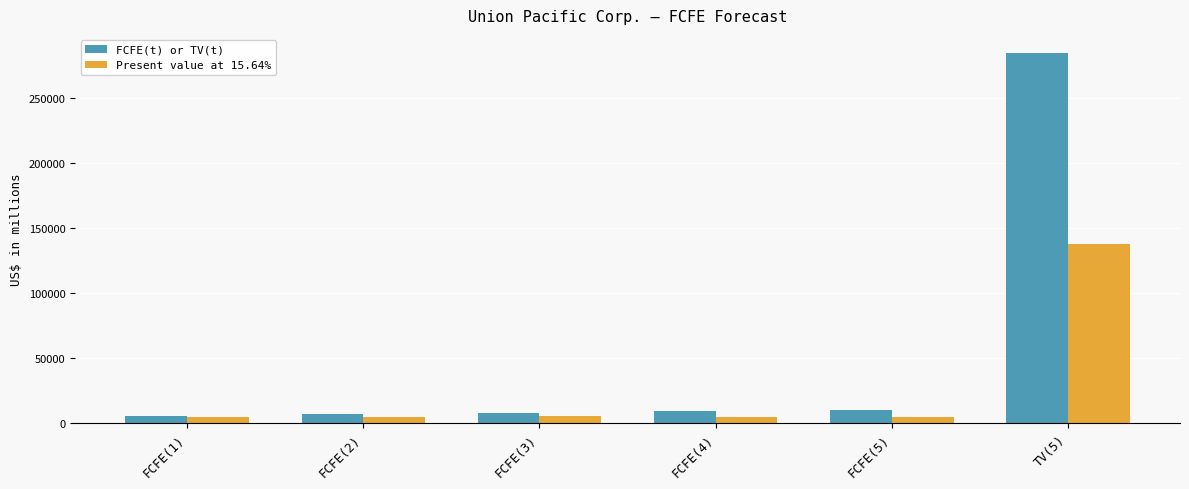

What is the label of the 2nd bar from the right?

FCFE(5)